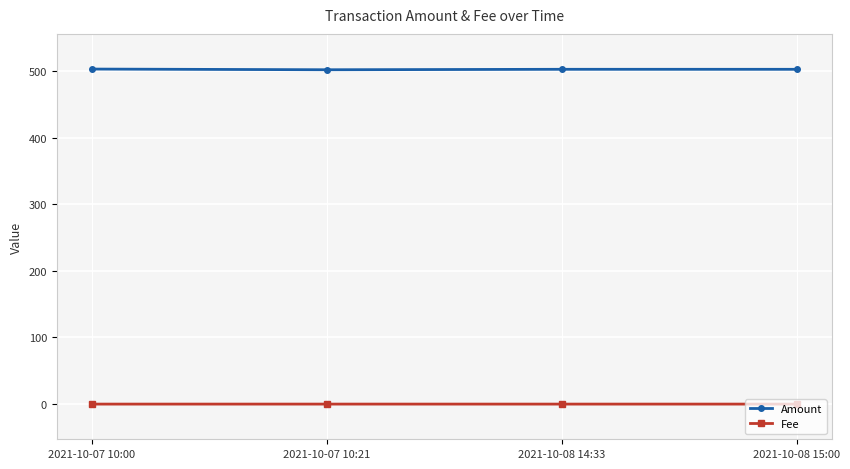

What position from the left is 2021-10-07 10:00?

1